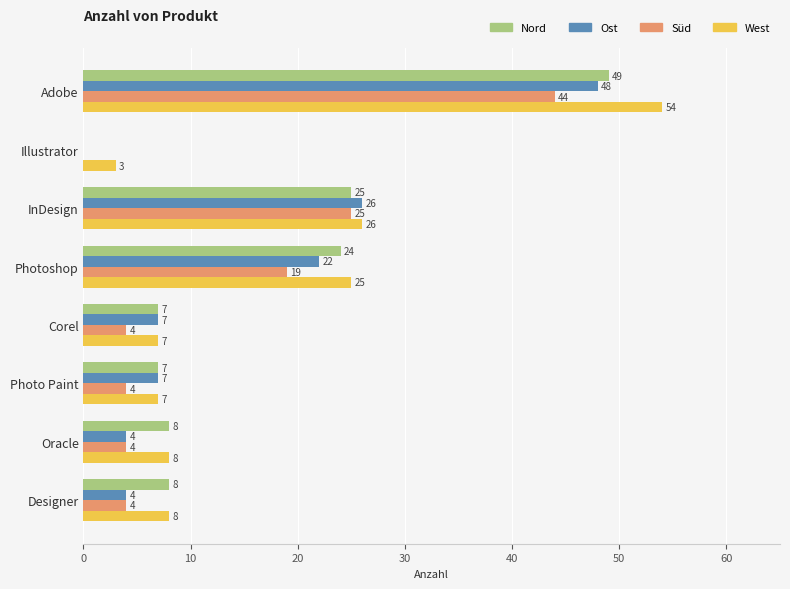

At which label is West closest to 28?

InDesign